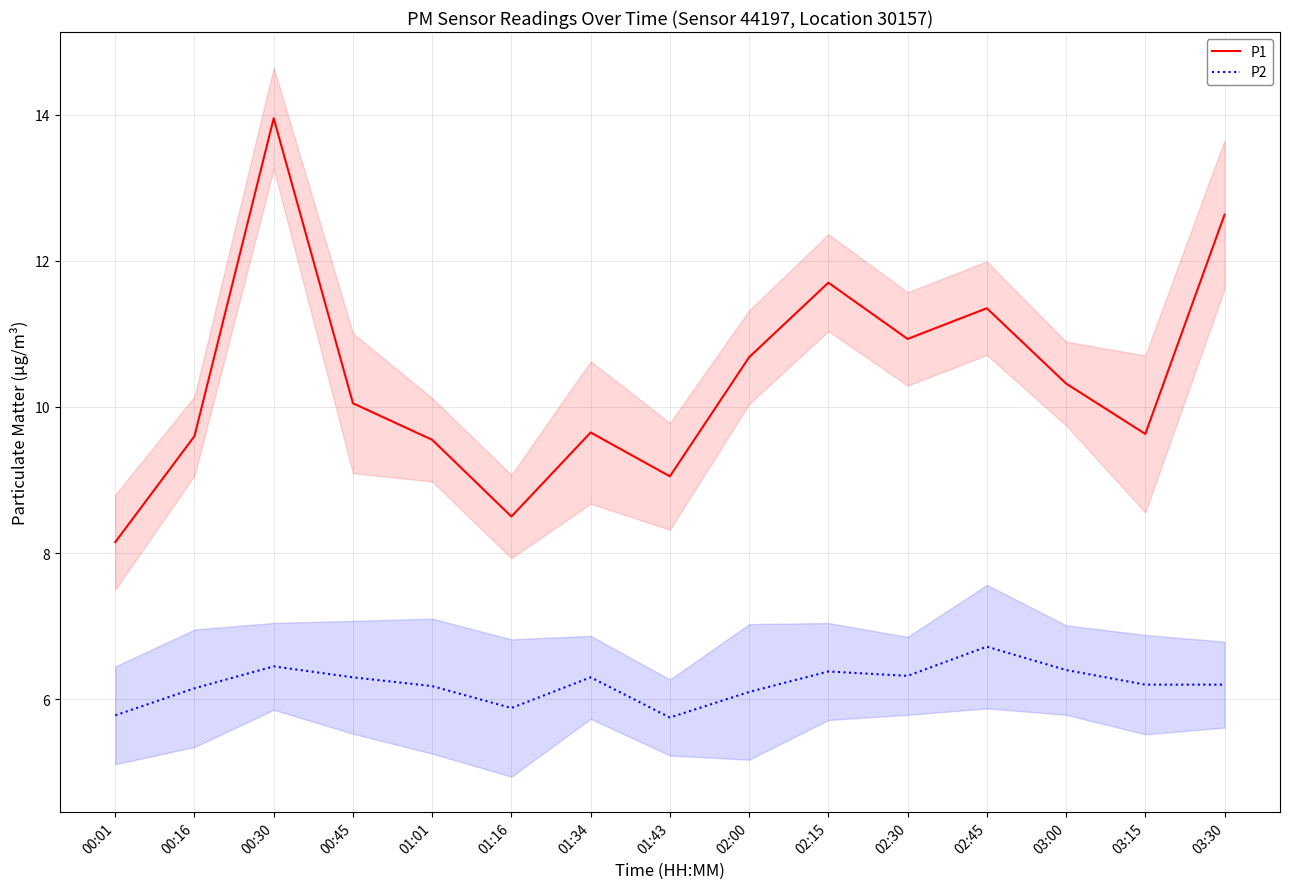

Is this an area chart (filled region under the line)?

No